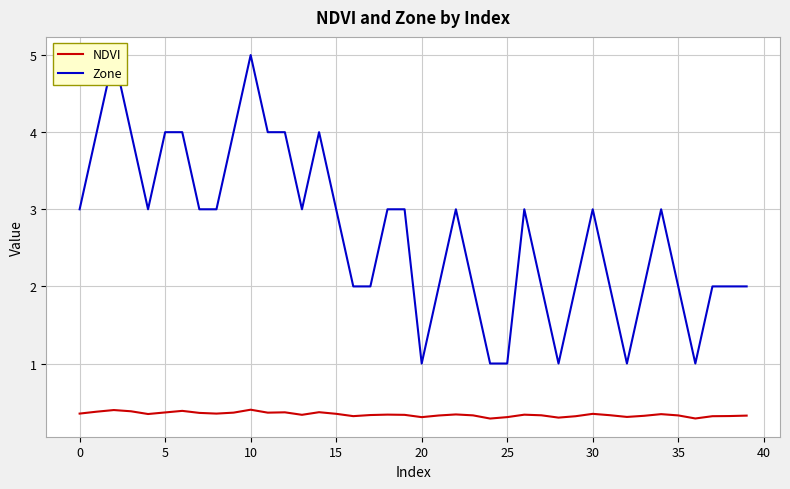

Reading left to right, transcribe all the data shown in this chart.

NDVI: 0.4	0.4	0.4	0.4	0.3	0.4	0.4	0.4	0.4	0.4	0.4	0.4	0.4	0.3	0.4	0.3	0.3	0.3	0.3	0.3	0.3	0.3	0.3	0.3	0.3	0.3	0.3	0.3	0.3	0.3	0.3	0.3	0.3	0.3	0.3	0.3	0.3	0.3	0.3	0.3
Zone: 3.0	4.0	5.0	4.0	3.0	4.0	4.0	3.0	3.0	4.0	5.0	4.0	4.0	3.0	4.0	3.0	2.0	2.0	3.0	3.0	1.0	2.0	3.0	2.0	1.0	1.0	3.0	2.0	1.0	2.0	3.0	2.0	1.0	2.0	3.0	2.0	1.0	2.0	2.0	2.0